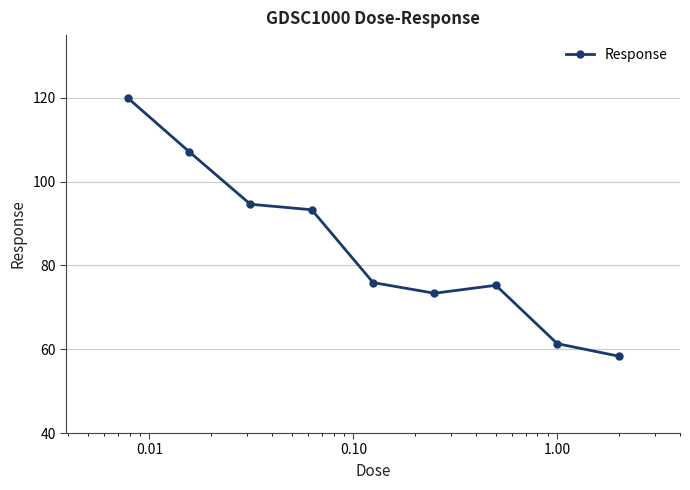

Reading left to right, what are all the values shown in this chart?

120.0	107.2	94.6	93.3	75.9	73.4	75.3	61.3	58.4